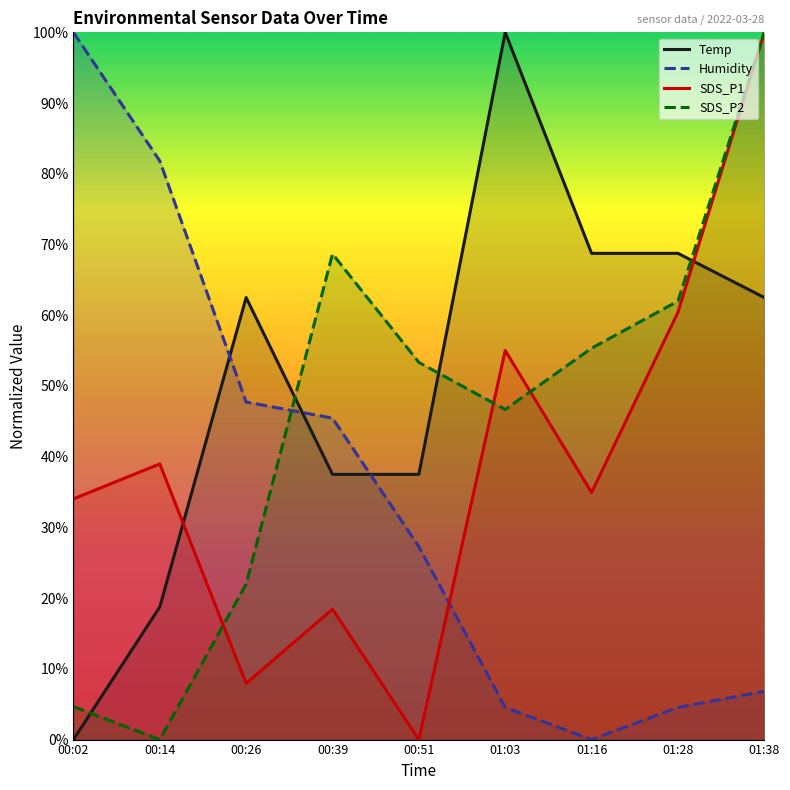

Reading left to right, extract all data points from this chart.

Temp: 0.0	18.7	62.5	37.5	37.5	100.0	68.7	68.7	62.5
Humidity: 100.0	81.8	47.7	45.5	27.3	4.5	0.0	4.5	6.8
SDS_P1: 34.0	39.0	7.9	18.4	0.0	55.0	34.9	60.4	100.0
SDS_P2: 4.7	0.0	22.0	68.7	53.3	46.7	55.3	62.0	100.0